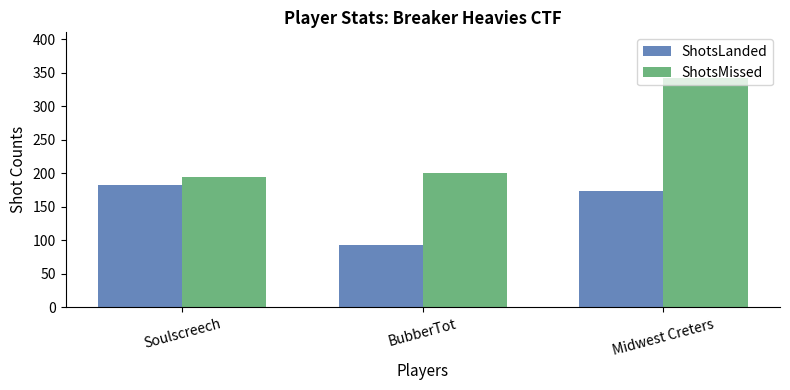

What is the total value across all series at Midwest Creters?

516